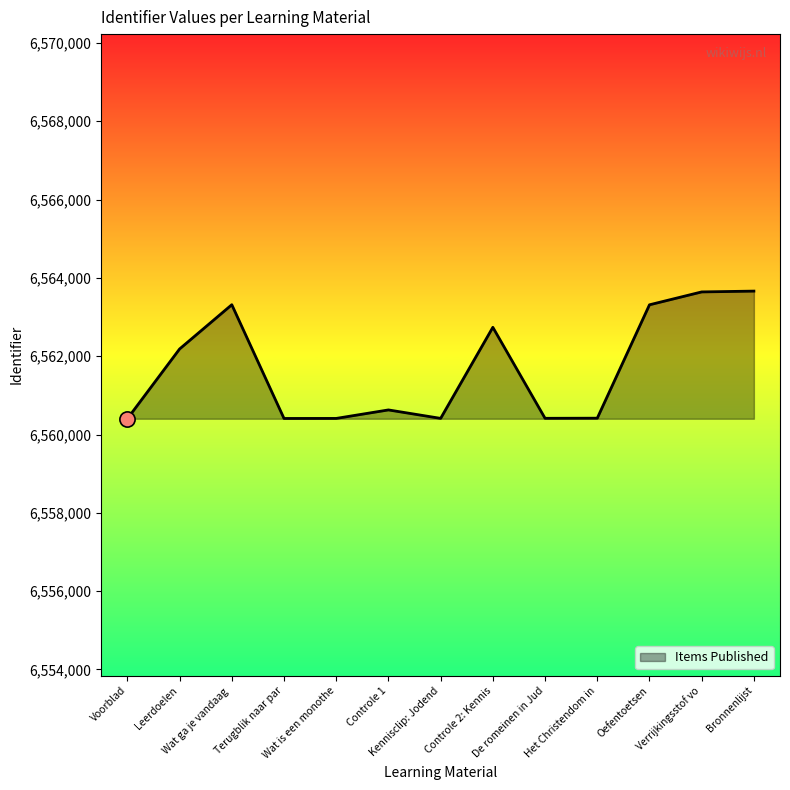

What is the smallest value displayed?

6560403